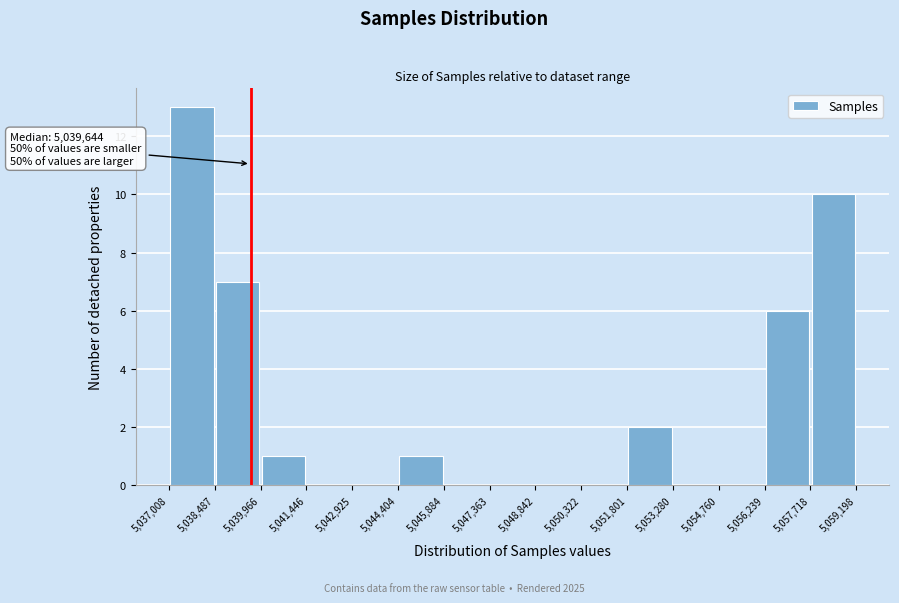

Which range on the x-axis has the tallest bar?

5,037,008 to 5,038,487